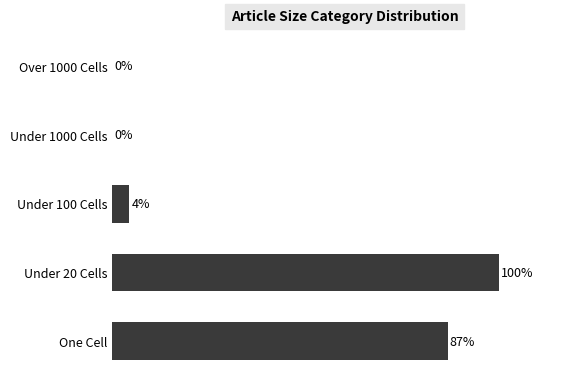

At which label is the value closest to 50?

One Cell